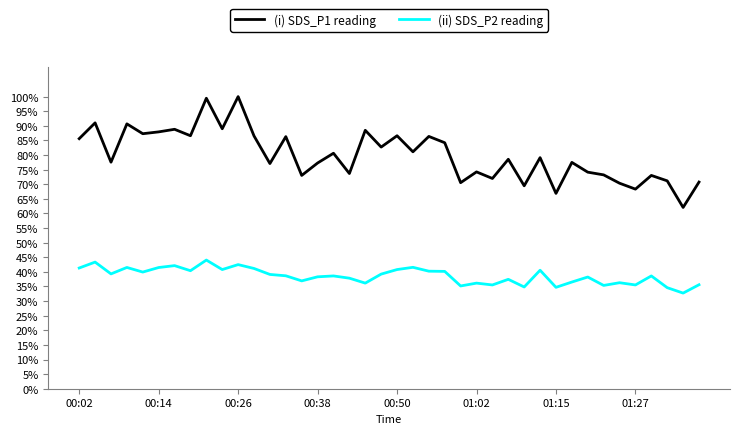

Is this an area chart (filled region under the line)?

No